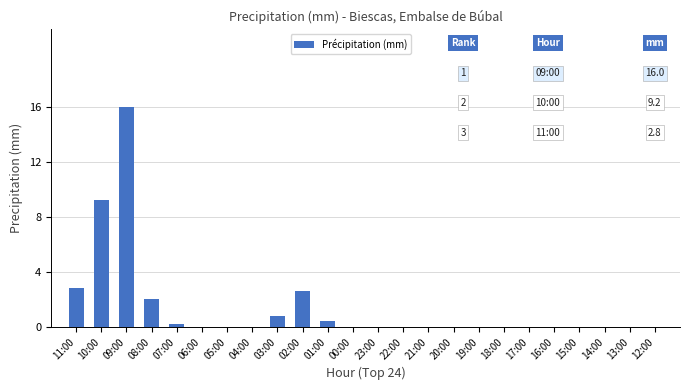

The value at 09:00 is 16.0. True or false?

True